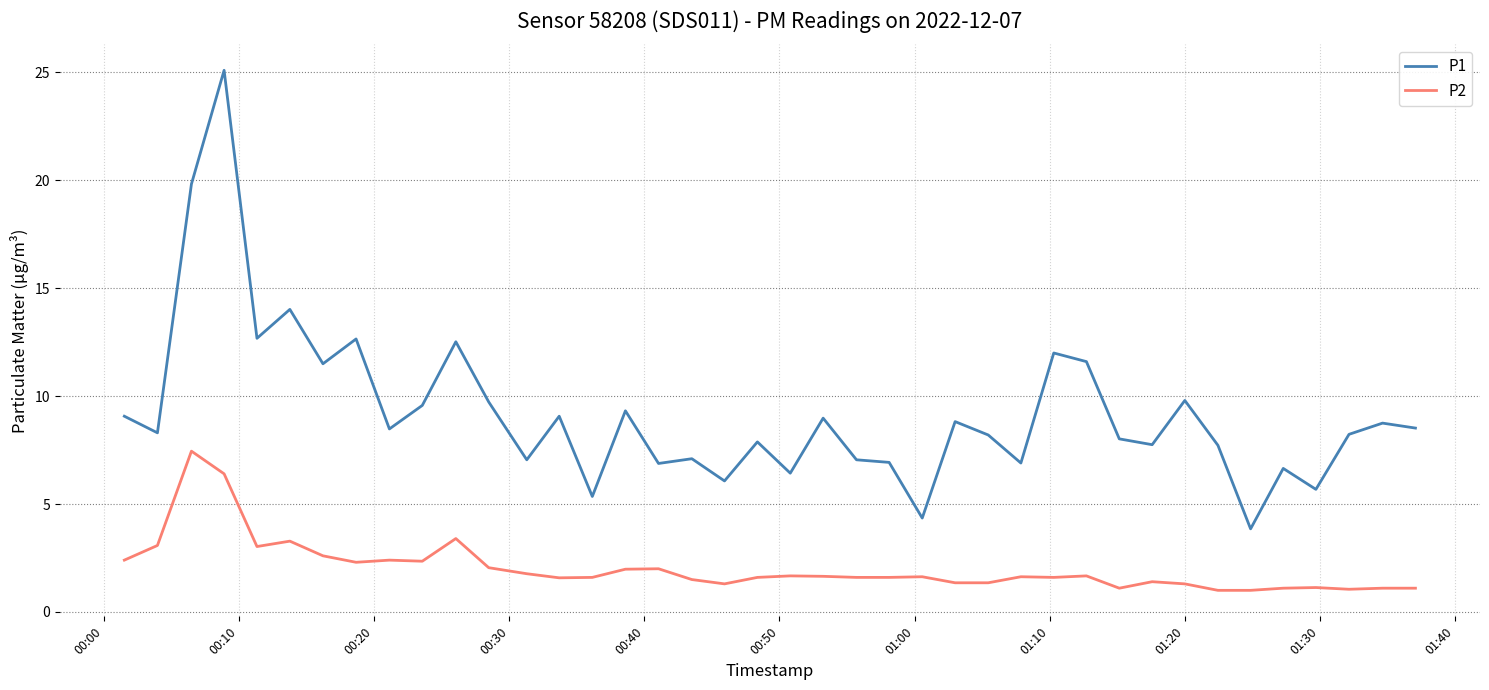

Which series has the largest total across all categories?

P1